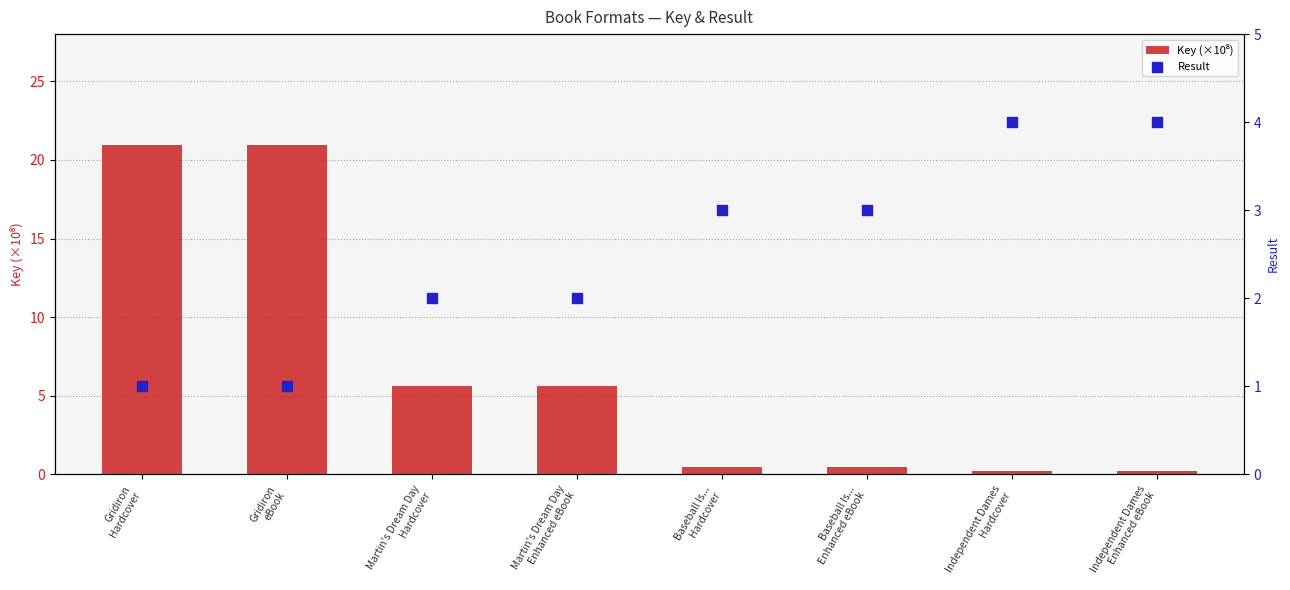

What is the total value across all series at Martin's Dream Day
Enhanced eBook?

7.6